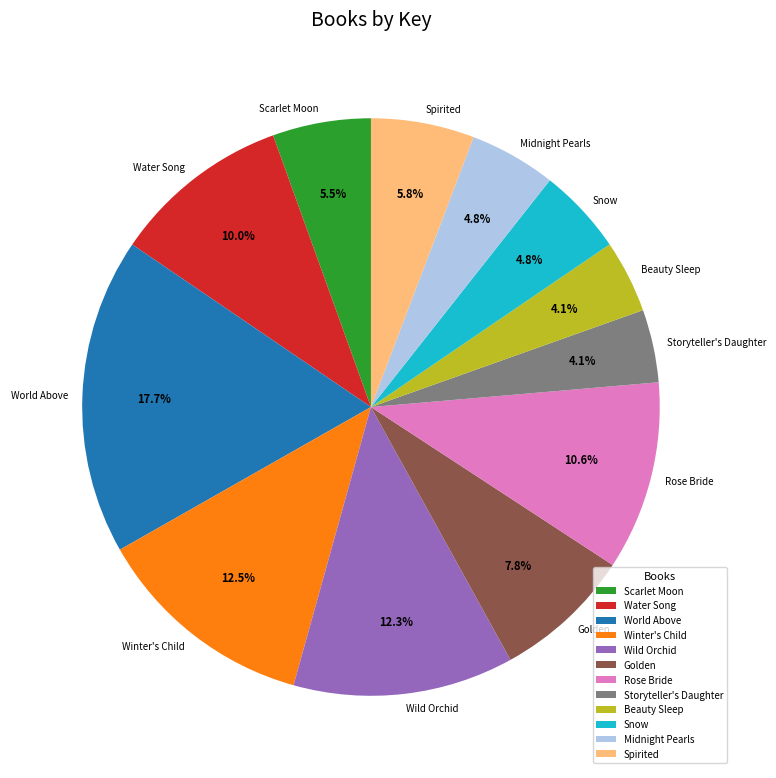

How many segments does this pie chart have?

12